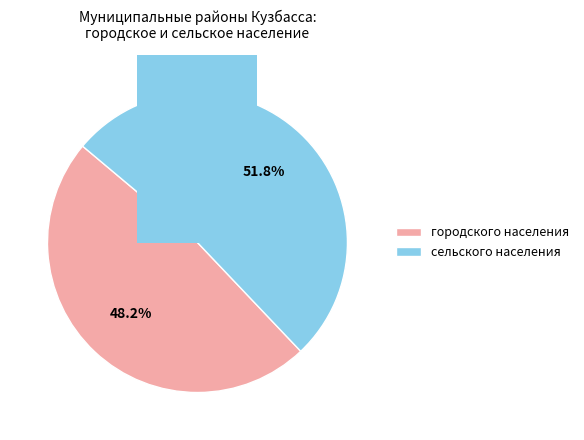

Is it true that сельского населения is 63% of the pie?

False